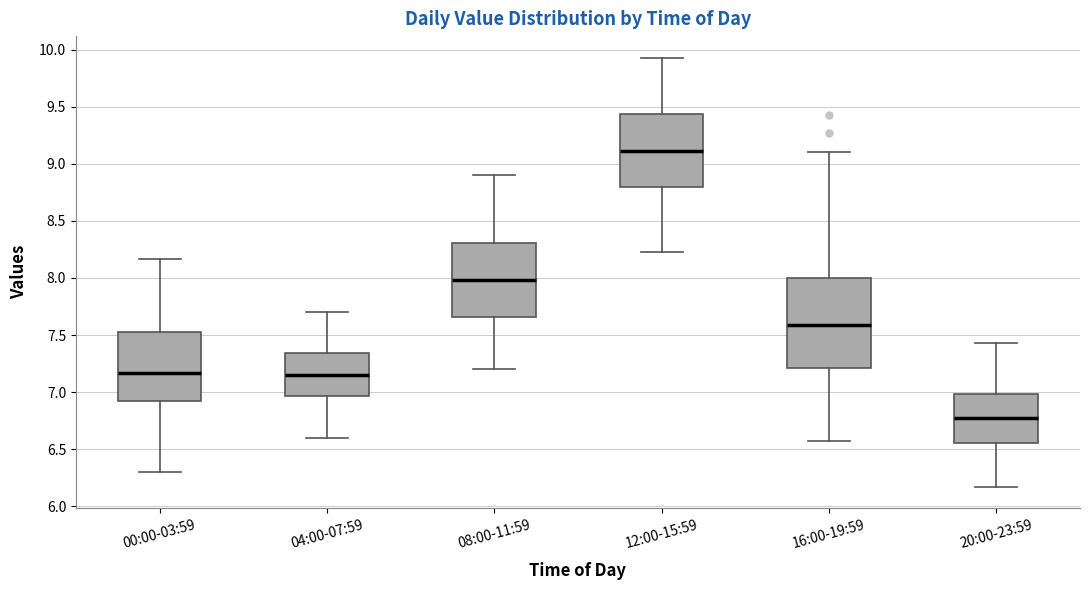

Where does the lower whisker of the box for 12:00-15:59 end on the y-axis? The values are not printed on the chart, so give them approximately, as read against the axis.

8.25